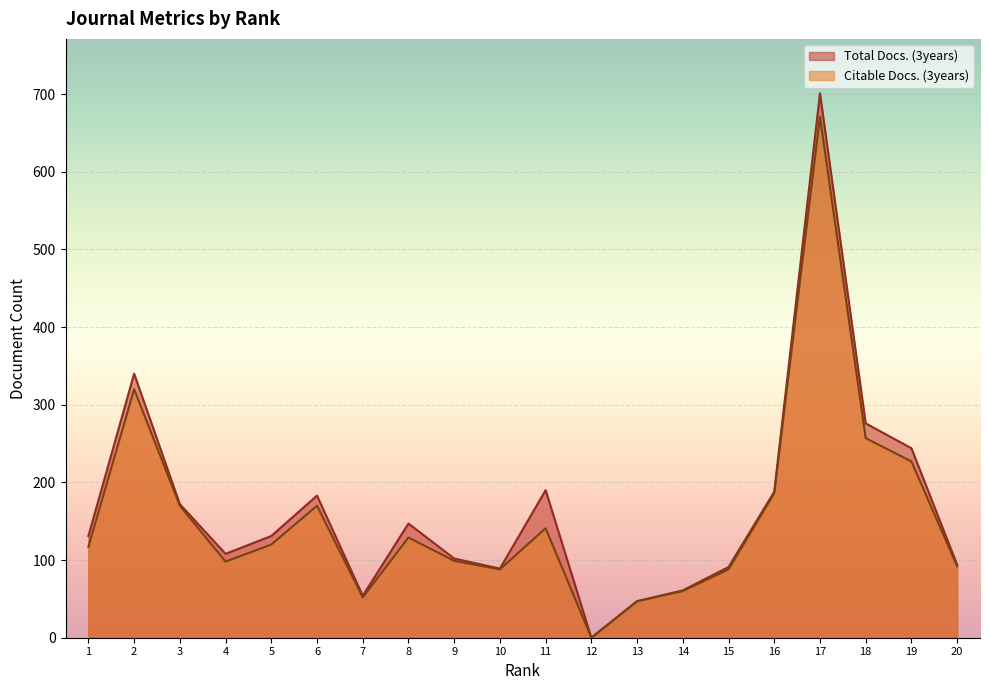

Where is the first local maximum for Citable Docs. (3years)?

2